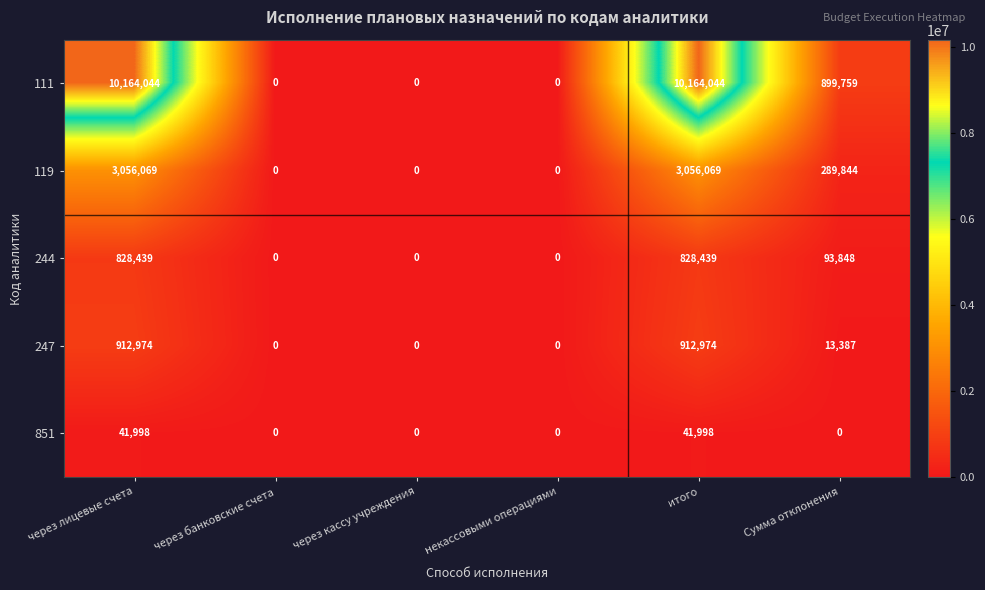

Reading left to right, list all the values displayed in this chart.

111: 10164044	0	0	0	10164044	899759
119: 3056069	0	0	0	3056069	289844
244: 828439	0	0	0	828439	93848
247: 912974	0	0	0	912974	13387
851: 41998	0	0	0	41998	0